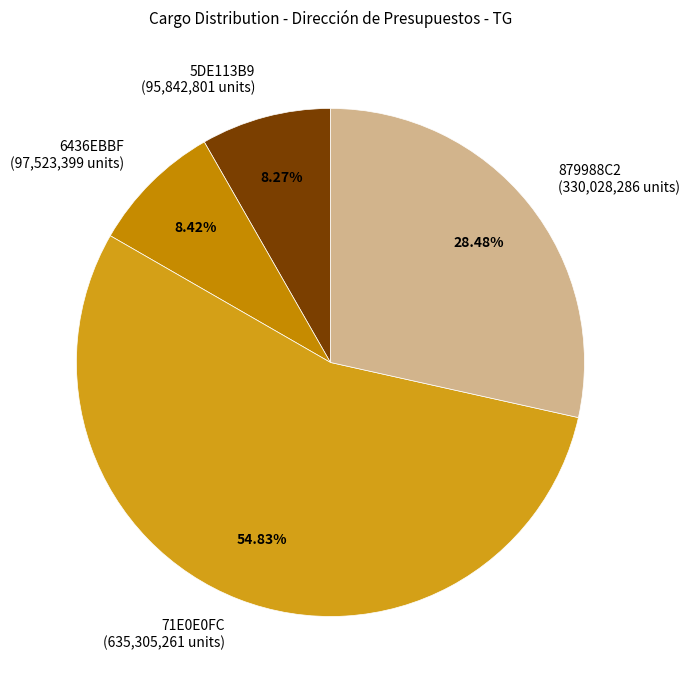

Does any single category account for the majority?

Yes